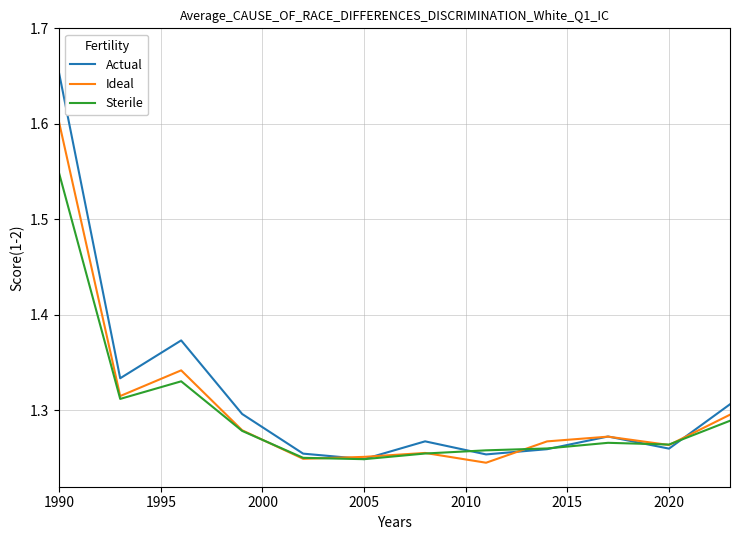

Rank the series by their maximum value, from highest to lowest.

Actual, Ideal, Sterile